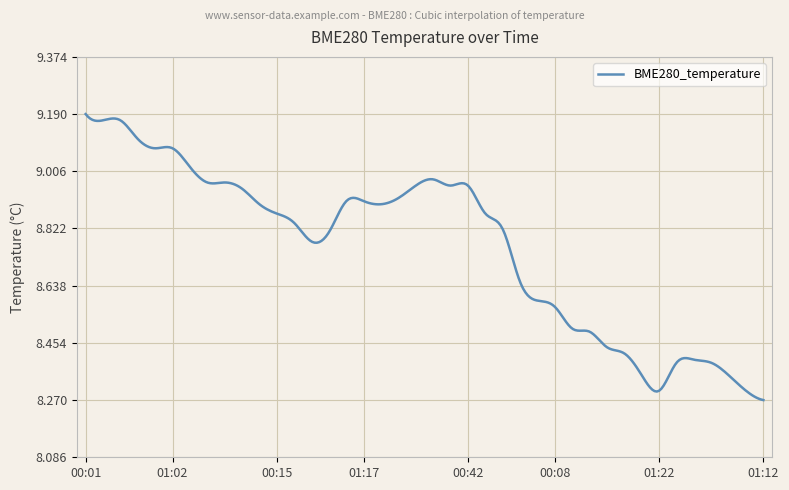

At which category does the data reach its first local peak?

00:18